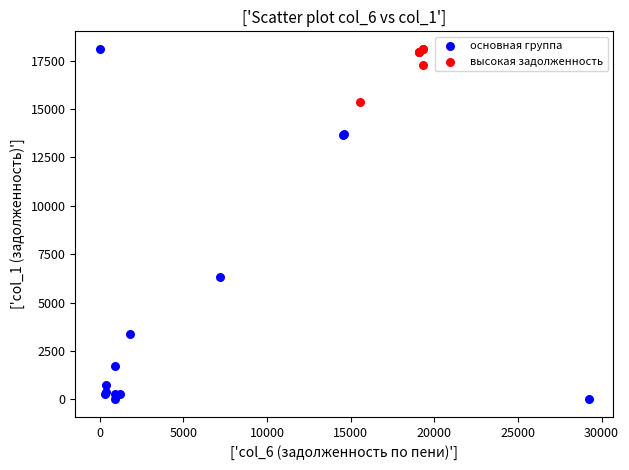

Which series reaches the minimum Y coordinate?

основная группа